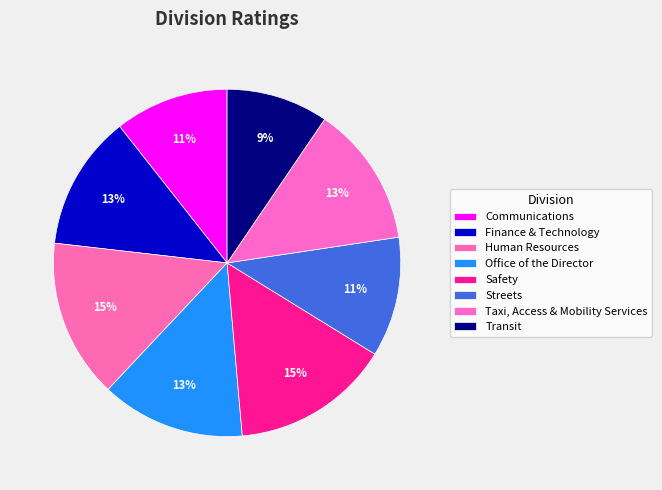

How many segments does this pie chart have?

8